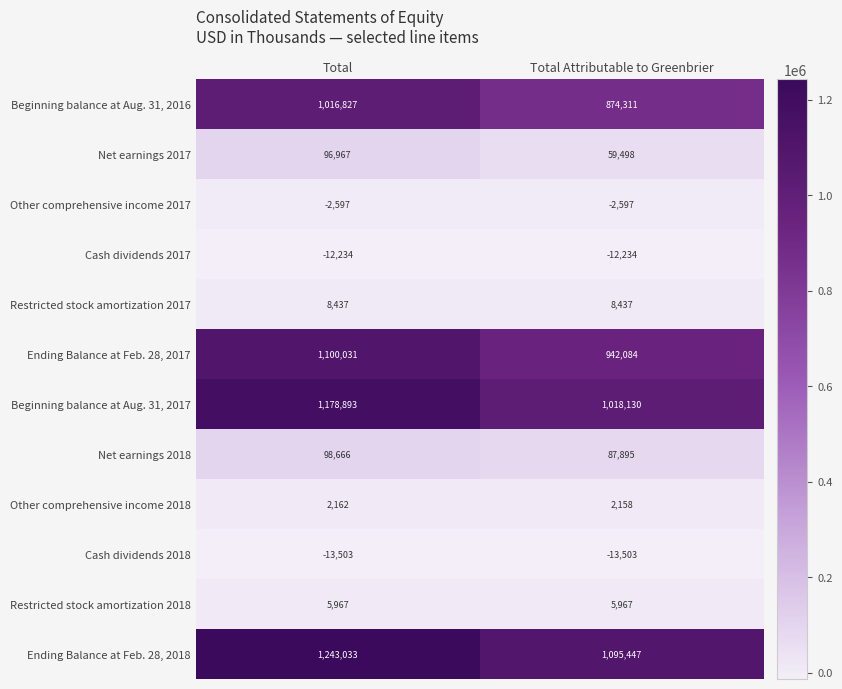

Reading left to right, transcribe all the data shown in this chart.

Beginning balance at Aug. 31, 2016: Total=1016827	Total Attributable to Greenbrier=874311
Net earnings 2017: Total=96967	Total Attributable to Greenbrier=59498
Other comprehensive income 2017: Total=-2597	Total Attributable to Greenbrier=-2597
Cash dividends 2017: Total=-12234	Total Attributable to Greenbrier=-12234
Restricted stock amortization 2017: Total=8437	Total Attributable to Greenbrier=8437
Ending Balance at Feb. 28, 2017: Total=1100031	Total Attributable to Greenbrier=942084
Beginning balance at Aug. 31, 2017: Total=1178893	Total Attributable to Greenbrier=1018130
Net earnings 2018: Total=98666	Total Attributable to Greenbrier=87895
Other comprehensive income 2018: Total=2162	Total Attributable to Greenbrier=2158
Cash dividends 2018: Total=-13503	Total Attributable to Greenbrier=-13503
Restricted stock amortization 2018: Total=5967	Total Attributable to Greenbrier=5967
Ending Balance at Feb. 28, 2018: Total=1243033	Total Attributable to Greenbrier=1095447